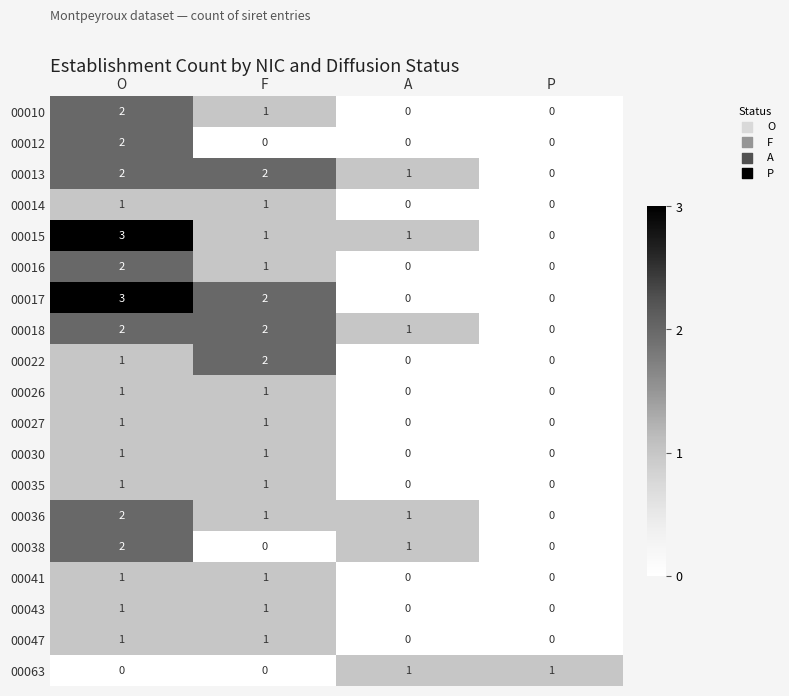

How many categories are shown in the chart?

4